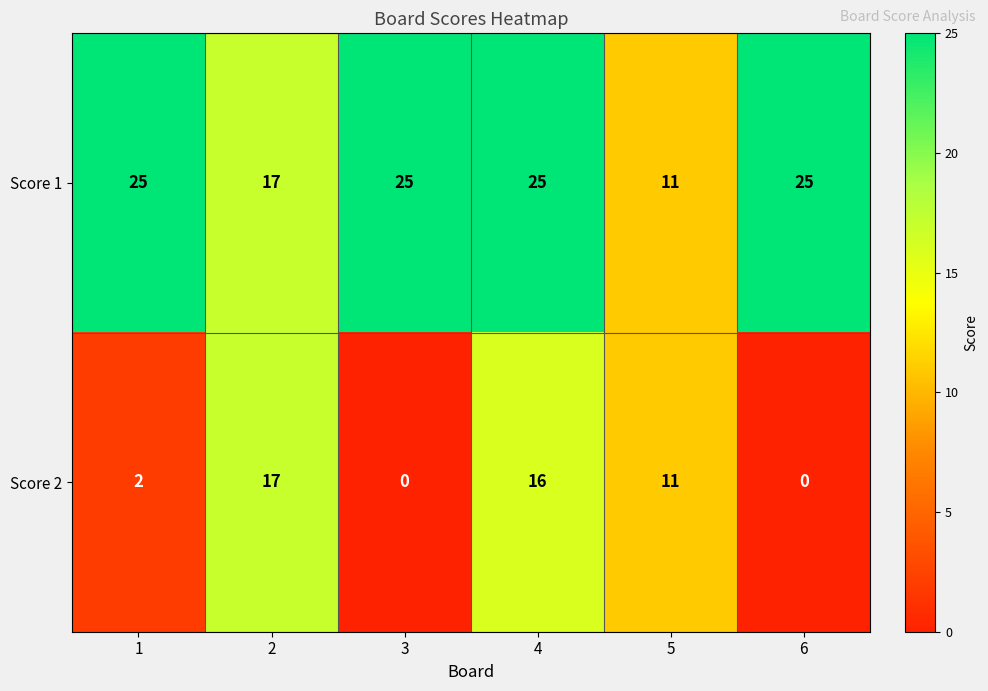

Between 5 and 6, which series saw the biggest shift?

Score 1